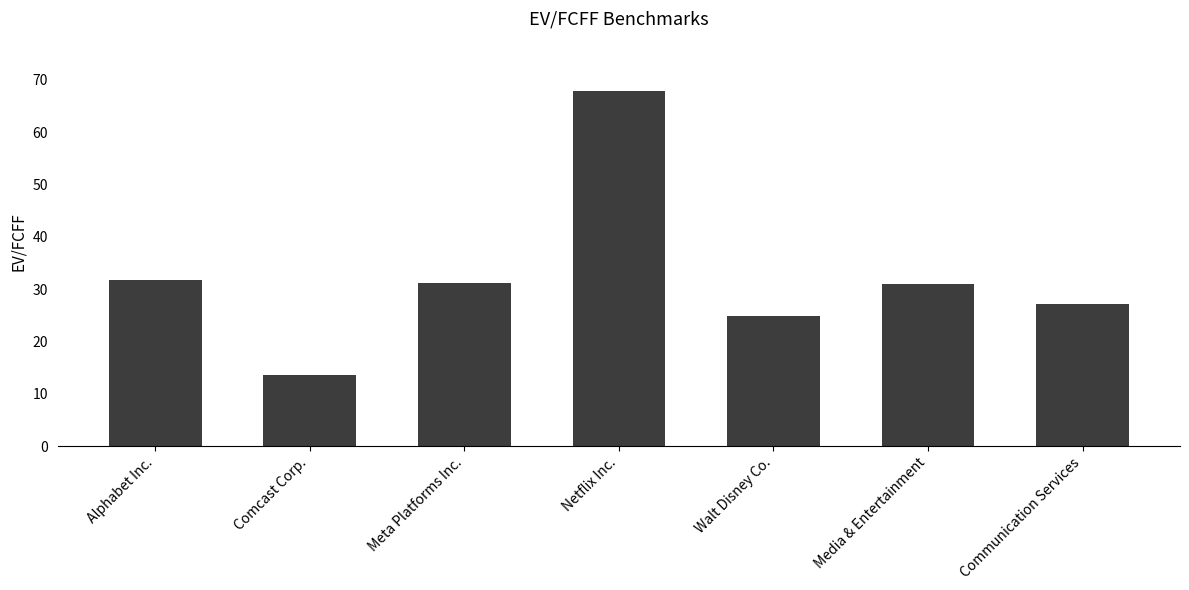

True or false: the data shows 13.7 at Comcast Corp..

True